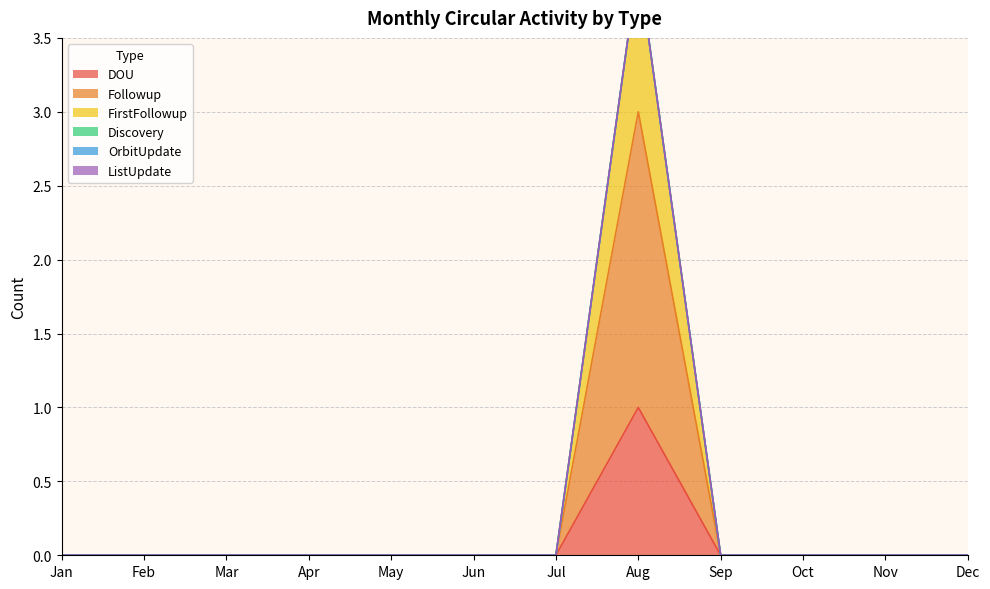

Between Sep and Aug, which is larger?

Aug